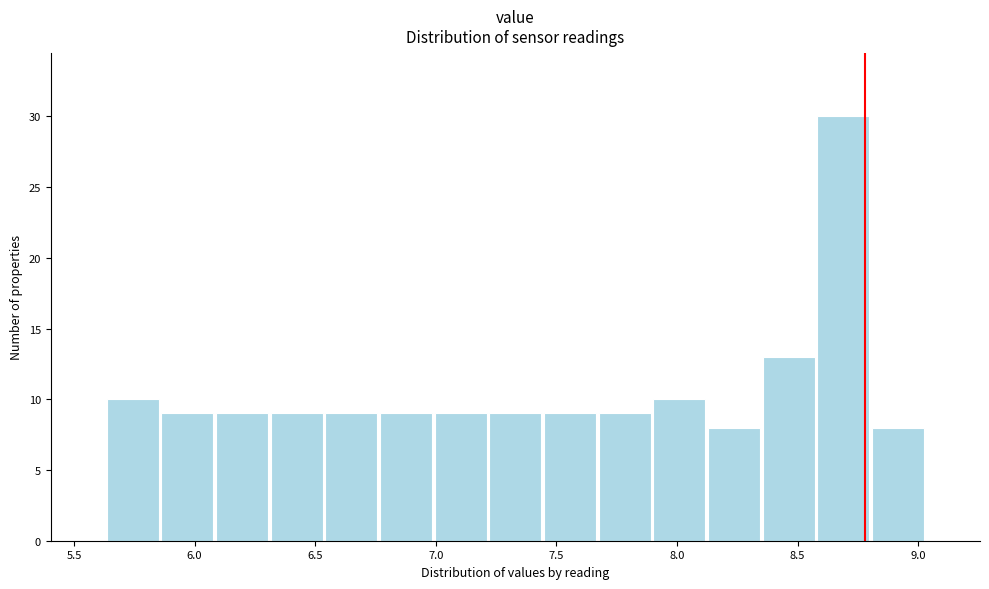

What is the height of the bar covering 8.35 to 8.60 on the x-axis? Neither the bar edges nor the heights are printed on the chart, so give them approximately, as read against the axes.

13